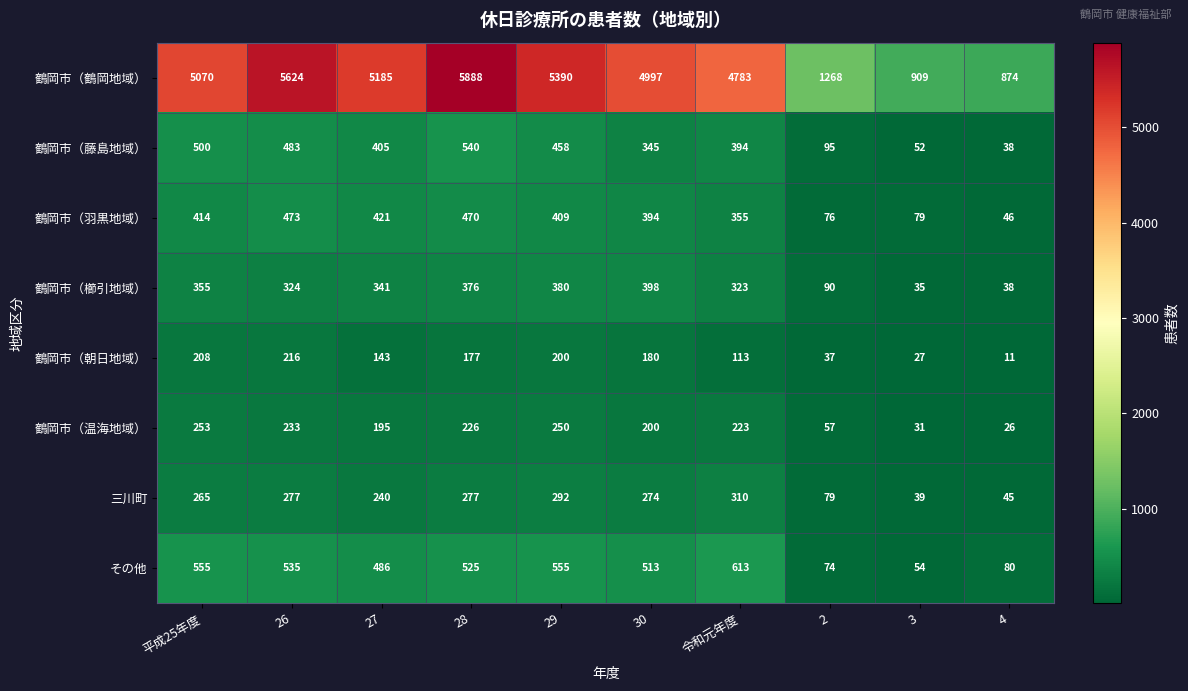

Where is 鶴岡市（温海地域） nearest to the value 139?

27